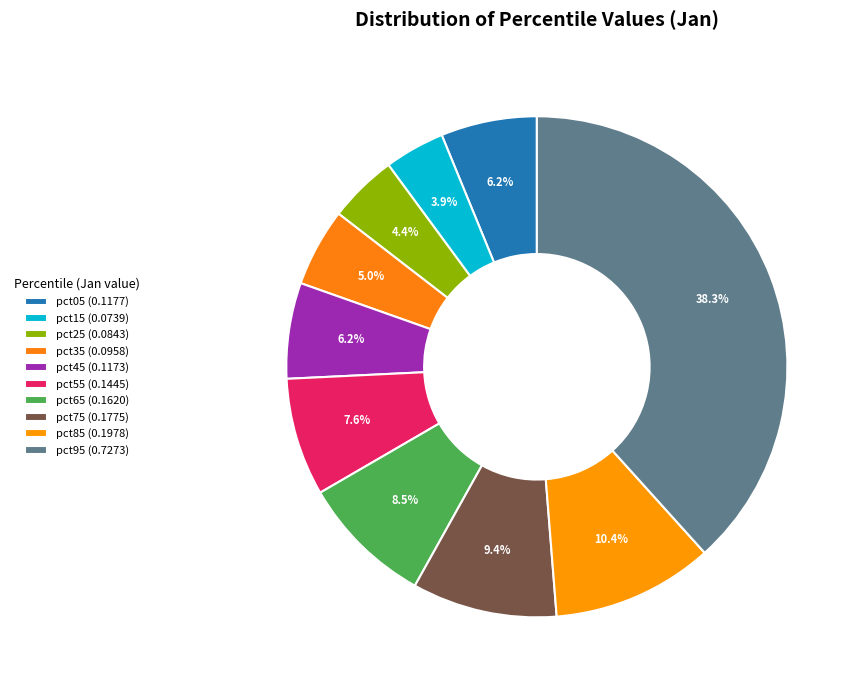

What is the total percentage of pct65 and pct15?

12.4%